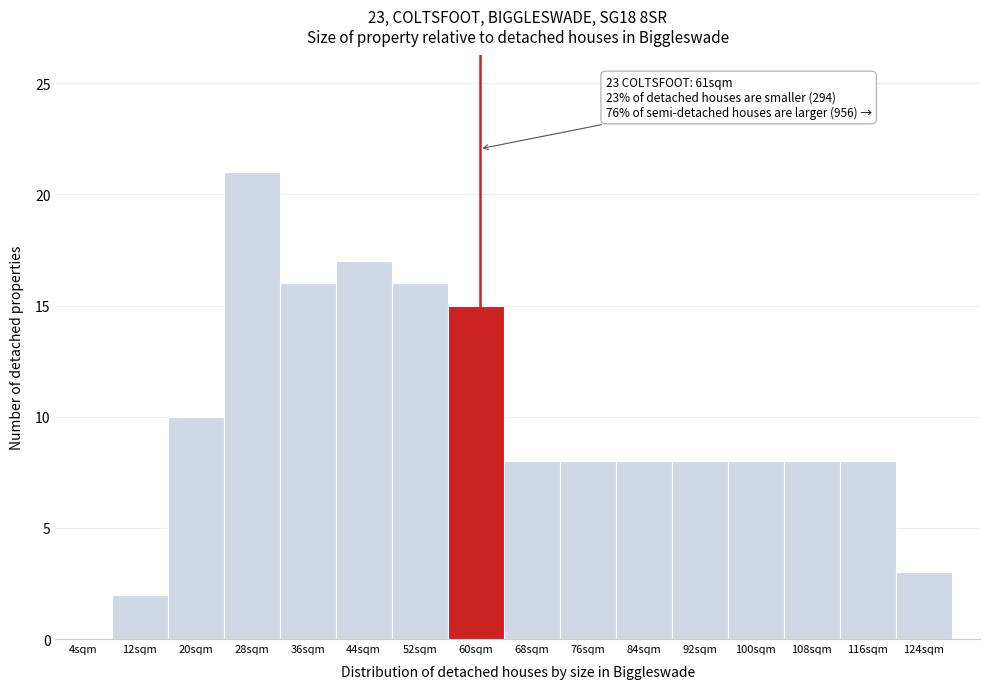

Over which range of the x-axis is the bar tallest?

24 to 32